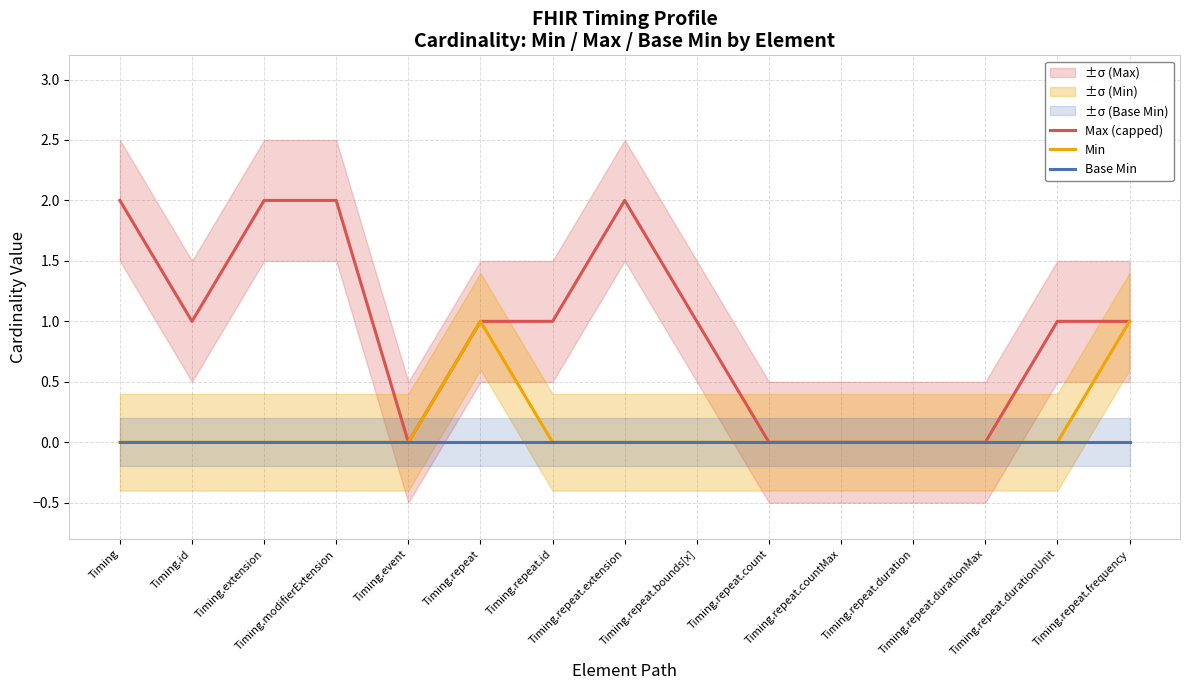

What is the sum of all Min values?

2